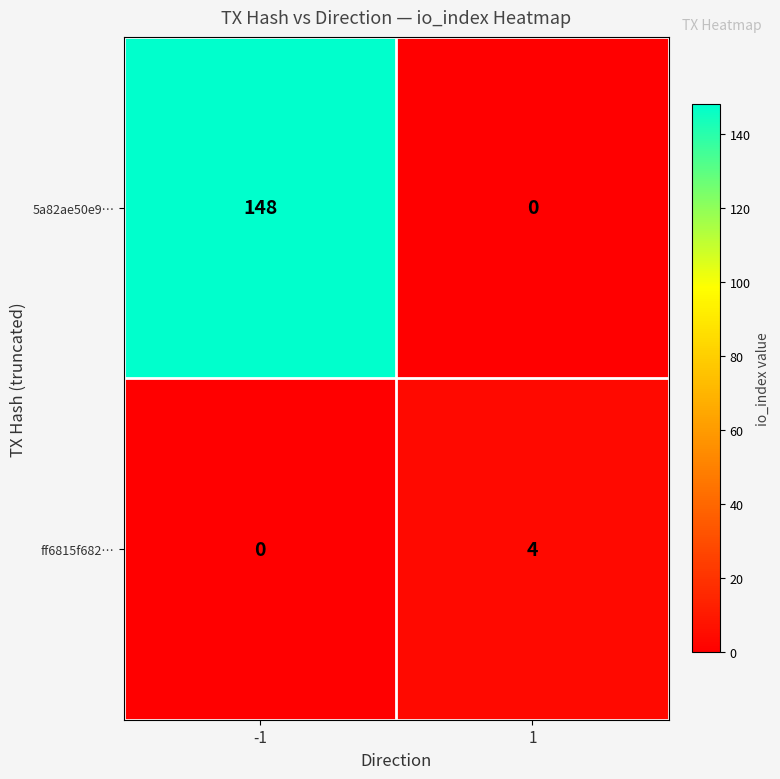

What is the spread (max minus min) of values at 1?

4